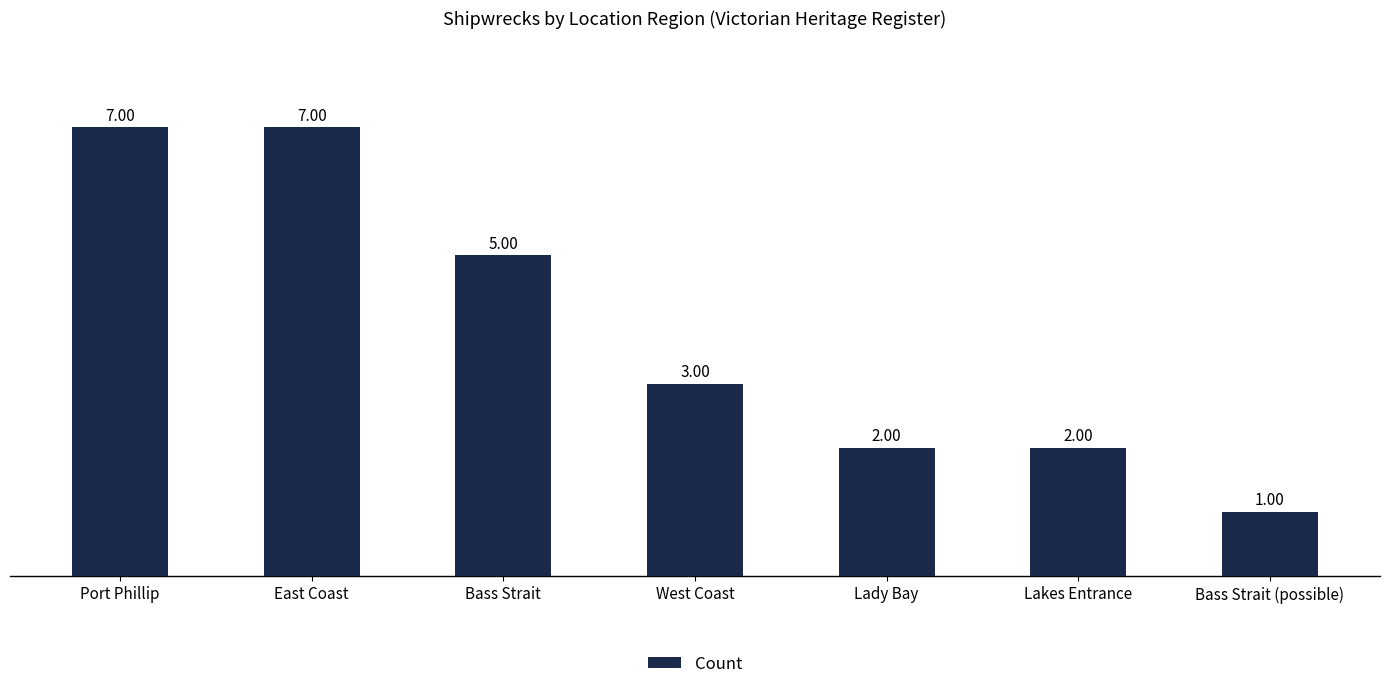

What is the sum of the values at Lakes Entrance and East Coast?

9